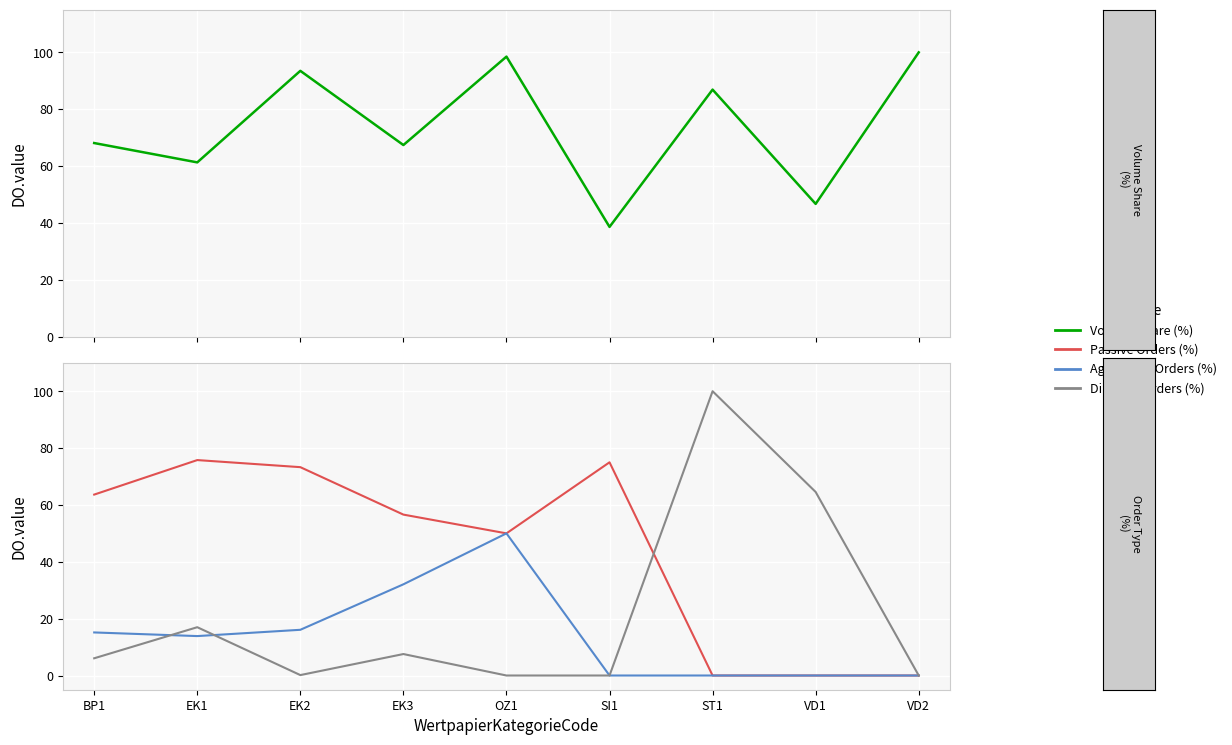

Reading left to right, extract all data points from this chart.

Volume Share (%): 68.1	61.3	93.5	67.4	98.5	38.6	86.9	46.7	100.0
Passive Orders (%): 63.6	75.8	73.3	56.6	50.0	75.0	0.0	0.0	0.0
Aggressive Orders (%): 15.2	13.9	16.1	32.1	50.0	0.0	0.0	0.0	0.0
Directed Orders (%): 6.1	17.0	0.1	7.5	0.0	0.0	100.0	64.6	0.0